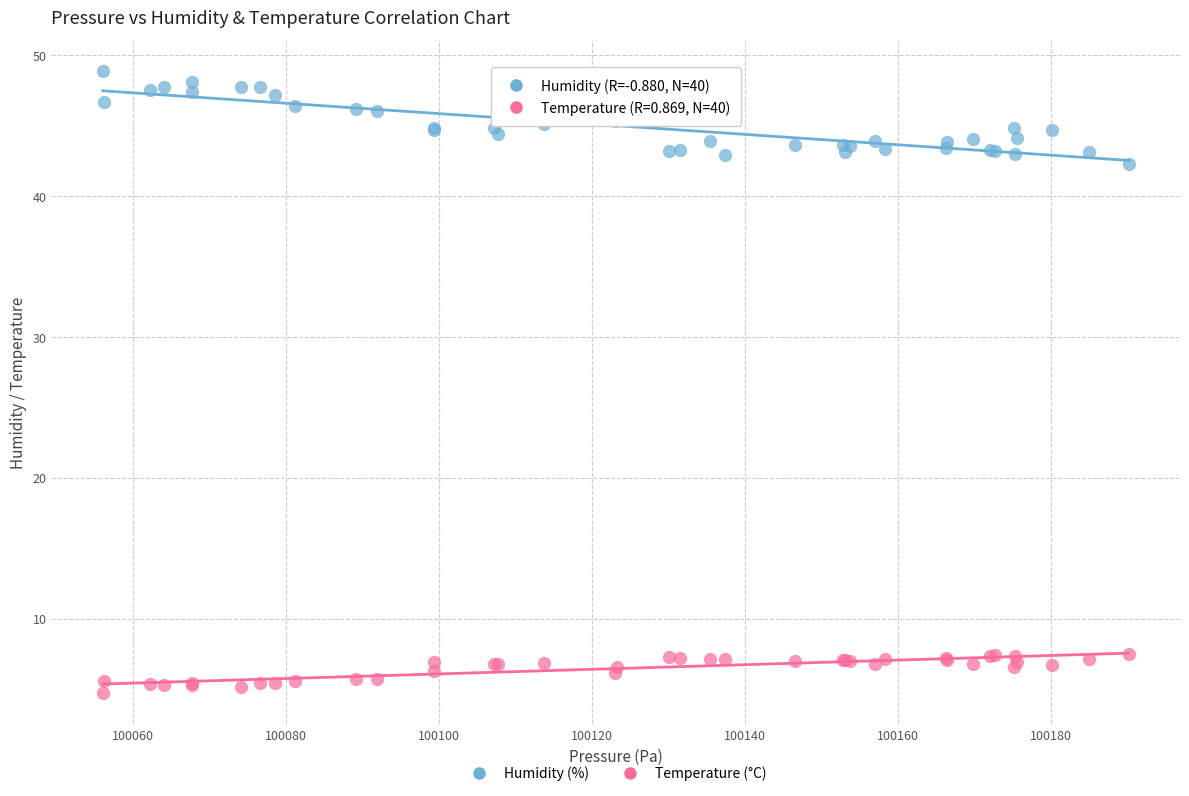

Which series contains the highest Y value?

Humidity (%)